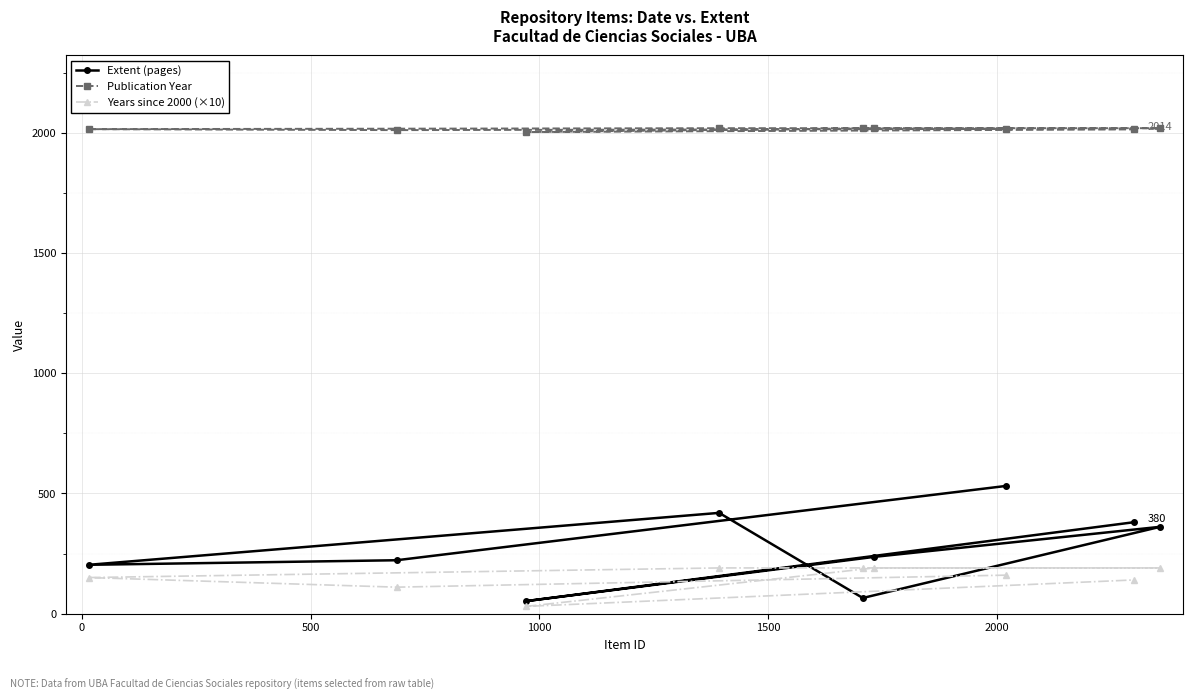

Does the chart display data point markers on the line(s)?

Yes